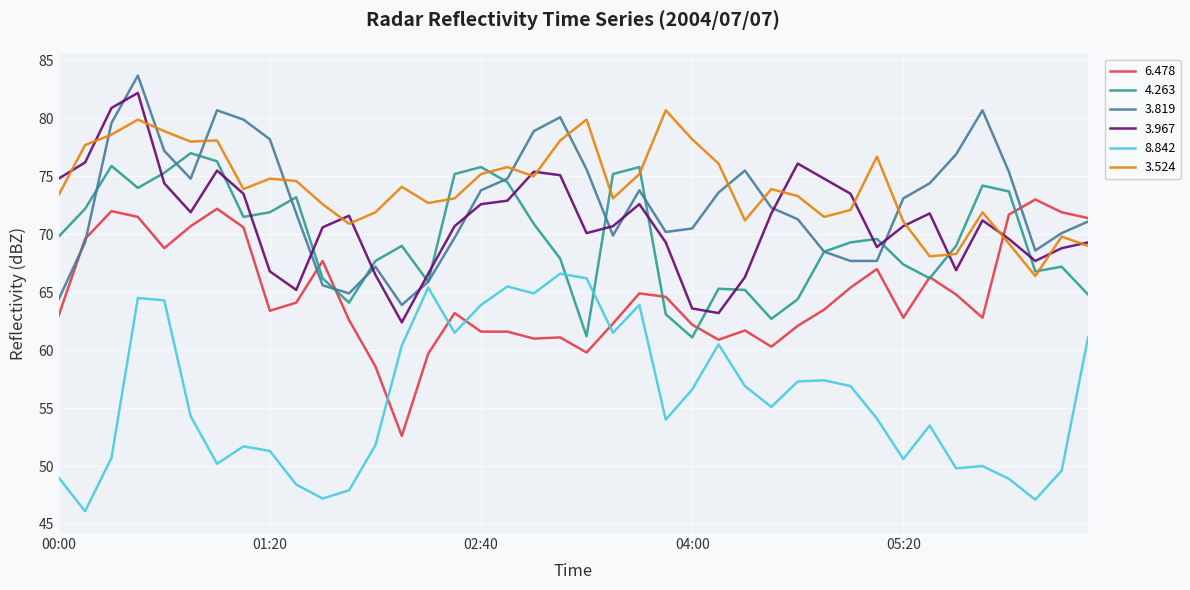

What is the highest value of the 6.478 series?

73.0